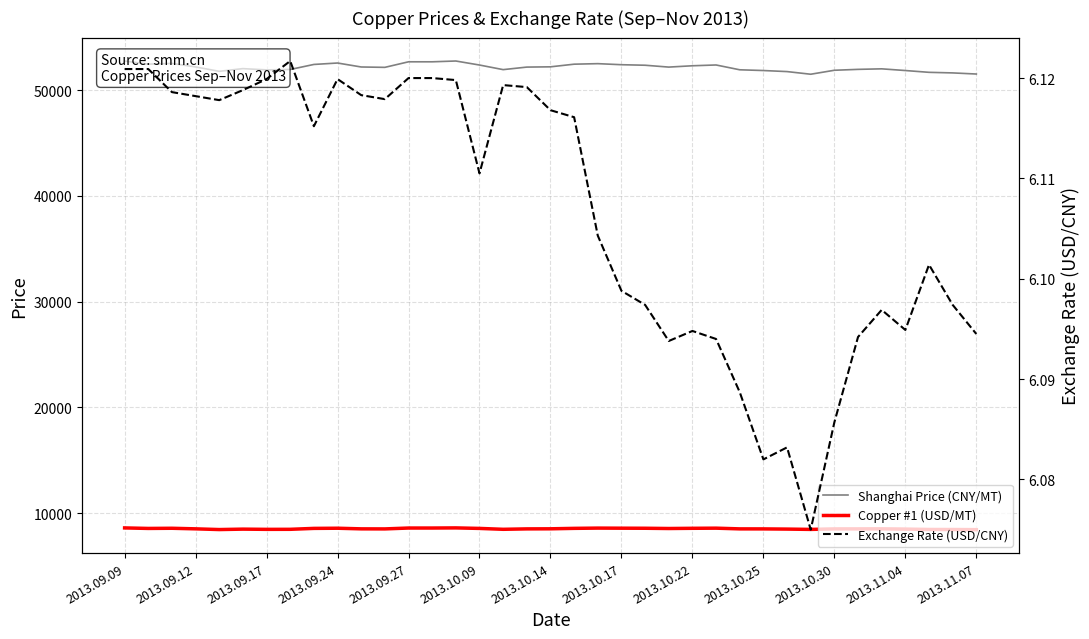

Between 16 and 29, which is larger?

16